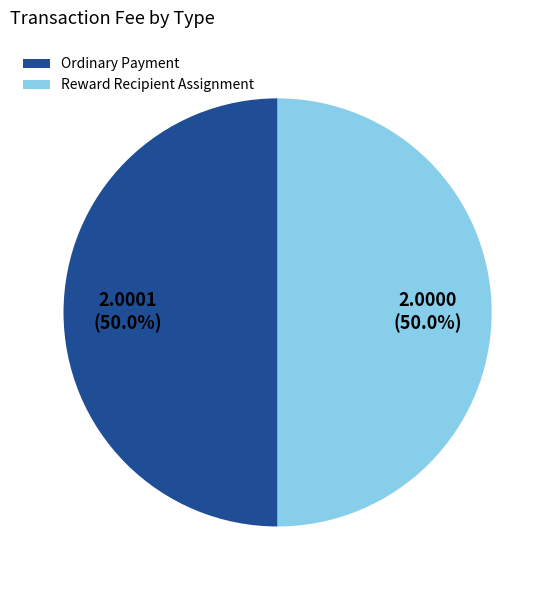

Combined, do Ordinary Payment and Reward Recipient Assignment account for over 50%?

Yes